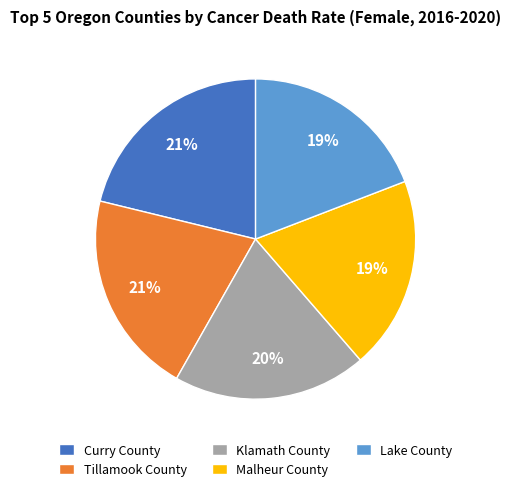

To the nearest percent, what is the average slice percentage?

20%